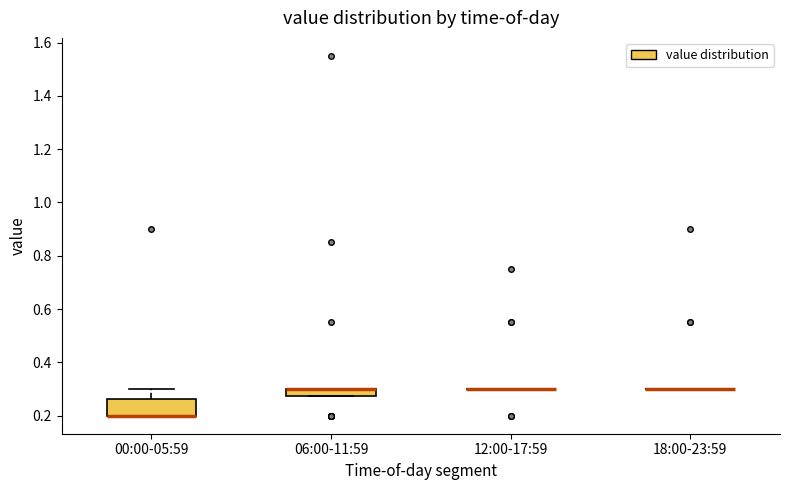

Where is the upper edge of the box for 00:00-05:59 on the y-axis? The values are not printed on the chart, so give them approximately, as read against the axis.

0.26